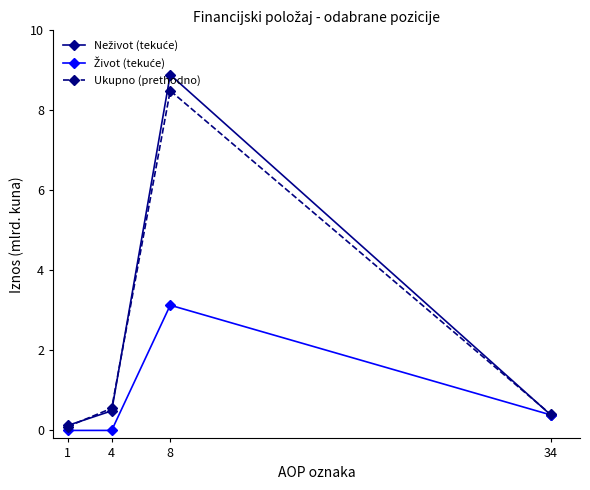

At which label does Ukupno (prethodno) reach its peak?

8